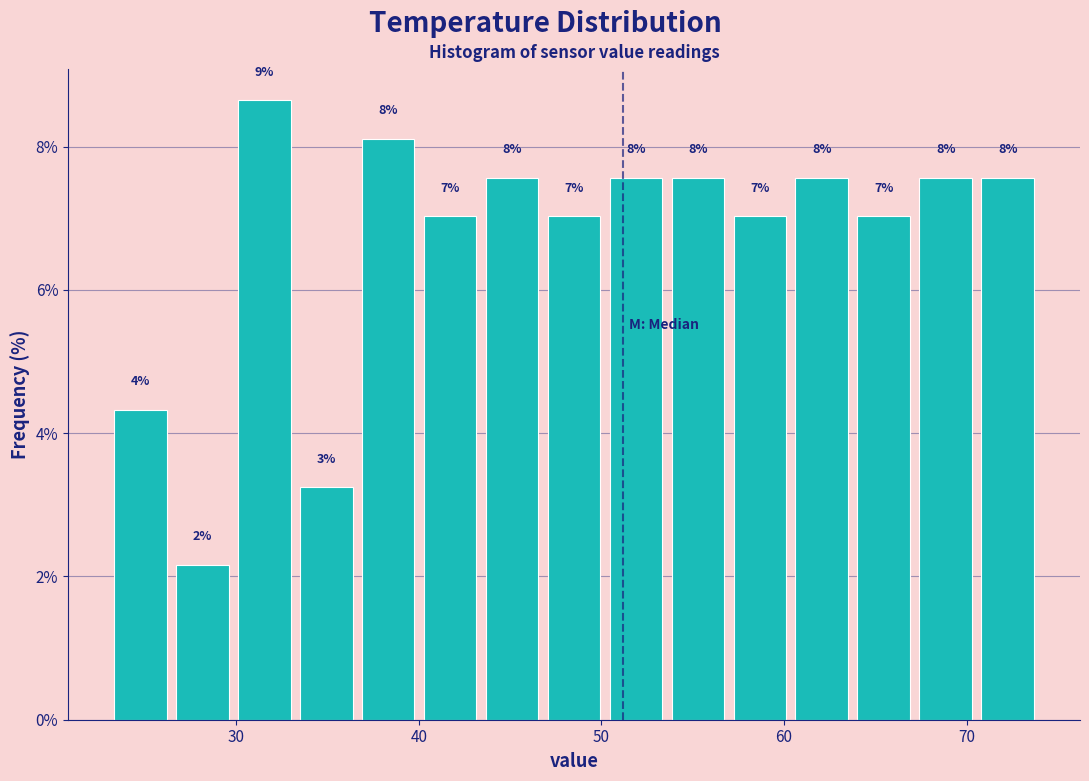

Around what value on the x-axis is the tallest bar? Give the approximate position of its centre, as read against the axis.

32